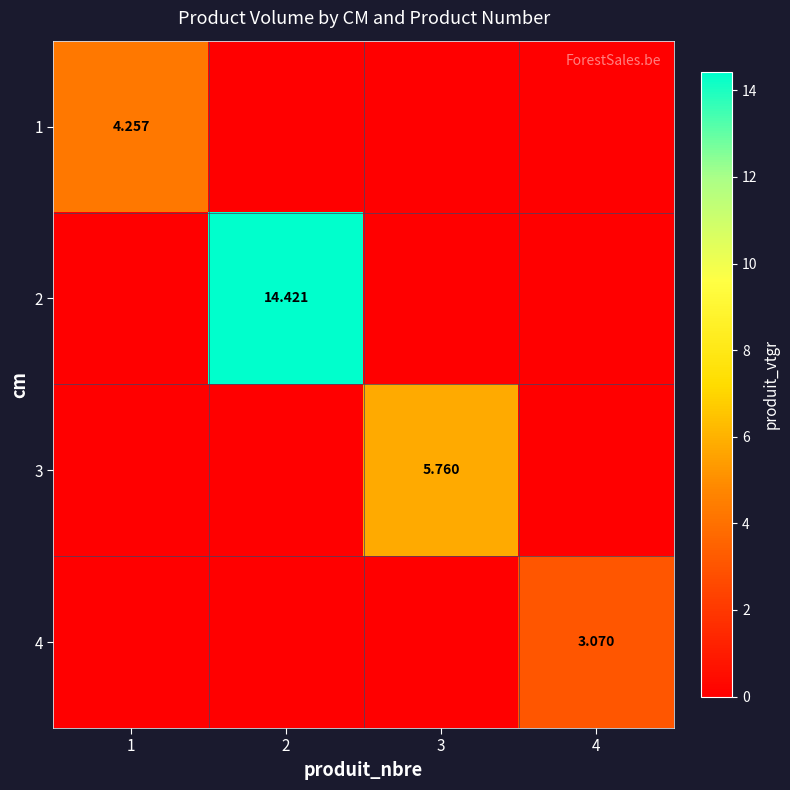

What is the maximum value for 1?

4.3